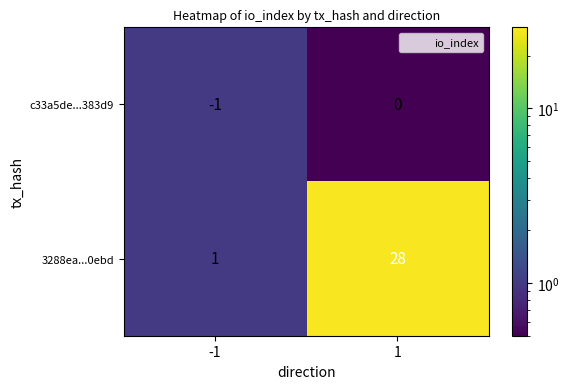

Between -1 and 1, which series saw the biggest shift?

3288ea...0ebd